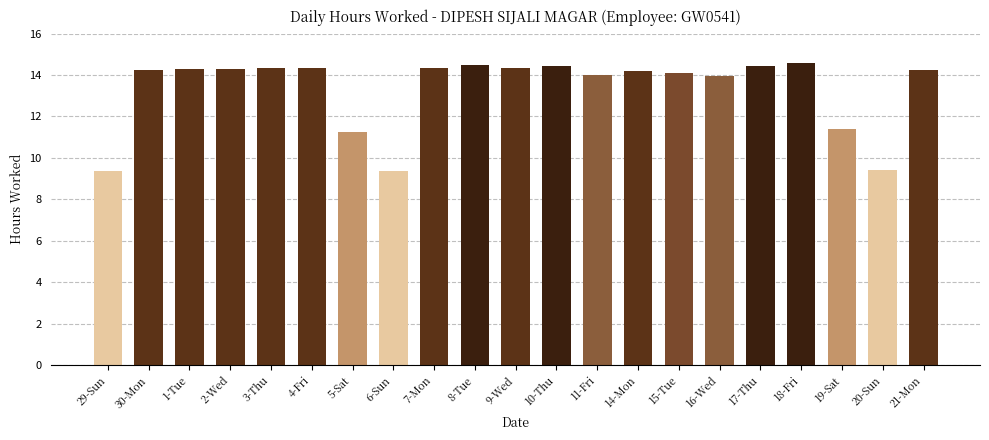

How many categories are shown in the chart?

21